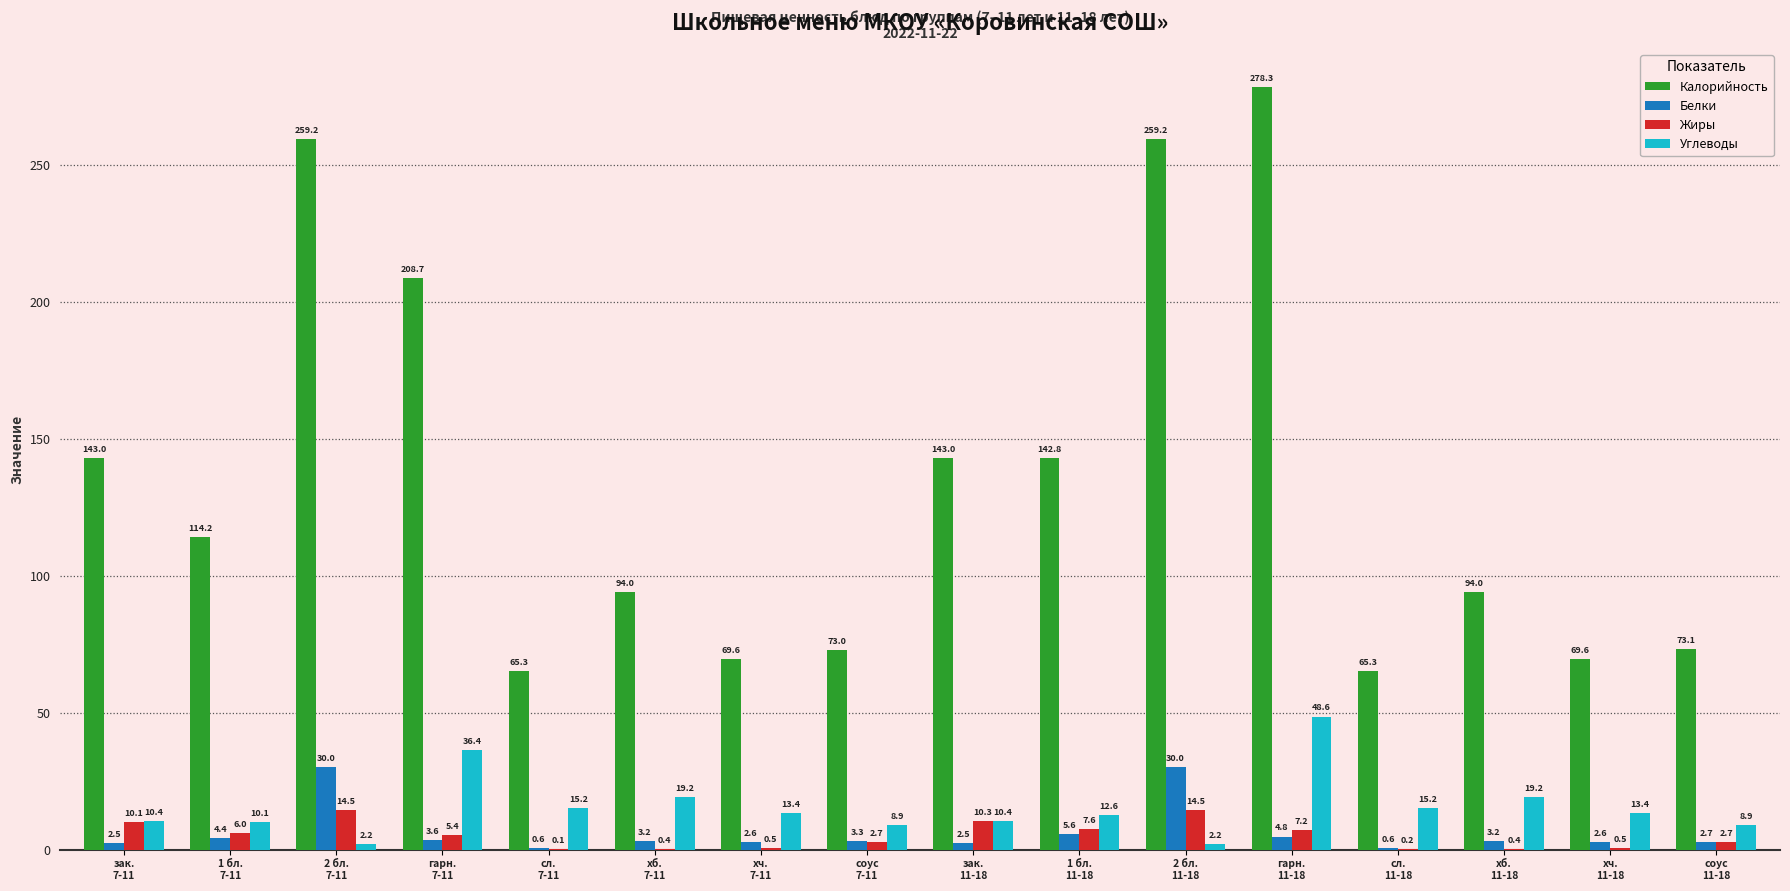

Reading right to left, list all the values displayed in this chart.

Калорийность: соус
11-18=73.1	хч.
11-18=69.6	хб.
11-18=94.0	сл.
11-18=65.3	гарн.
11-18=278.3	2 бл.
11-18=259.2	1 бл.
11-18=142.8	зак.
11-18=143.0	соус
7-11=73.0	хч.
7-11=69.6	хб.
7-11=94.0	сл.
7-11=65.3	гарн.
7-11=208.7	2 бл.
7-11=259.2	1 бл.
7-11=114.2	зак.
7-11=143.0
Белки: соус
11-18=2.7	хч.
11-18=2.6	хб.
11-18=3.2	сл.
11-18=0.6	гарн.
11-18=4.8	2 бл.
11-18=30.0	1 бл.
11-18=5.6	зак.
11-18=2.5	соус
7-11=3.3	хч.
7-11=2.6	хб.
7-11=3.2	сл.
7-11=0.6	гарн.
7-11=3.6	2 бл.
7-11=30.0	1 бл.
7-11=4.4	зак.
7-11=2.5
Жиры: соус
11-18=2.7	хч.
11-18=0.5	хб.
11-18=0.4	сл.
11-18=0.2	гарн.
11-18=7.2	2 бл.
11-18=14.5	1 бл.
11-18=7.6	зак.
11-18=10.3	соус
7-11=2.7	хч.
7-11=0.5	хб.
7-11=0.4	сл.
7-11=0.1	гарн.
7-11=5.4	2 бл.
7-11=14.5	1 бл.
7-11=6.0	зак.
7-11=10.1
Углеводы: соус
11-18=8.9	хч.
11-18=13.4	хб.
11-18=19.2	сл.
11-18=15.2	гарн.
11-18=48.6	2 бл.
11-18=2.2	1 бл.
11-18=12.6	зак.
11-18=10.4	соус
7-11=8.9	хч.
7-11=13.4	хб.
7-11=19.2	сл.
7-11=15.2	гарн.
7-11=36.4	2 бл.
7-11=2.2	1 бл.
7-11=10.1	зак.
7-11=10.4